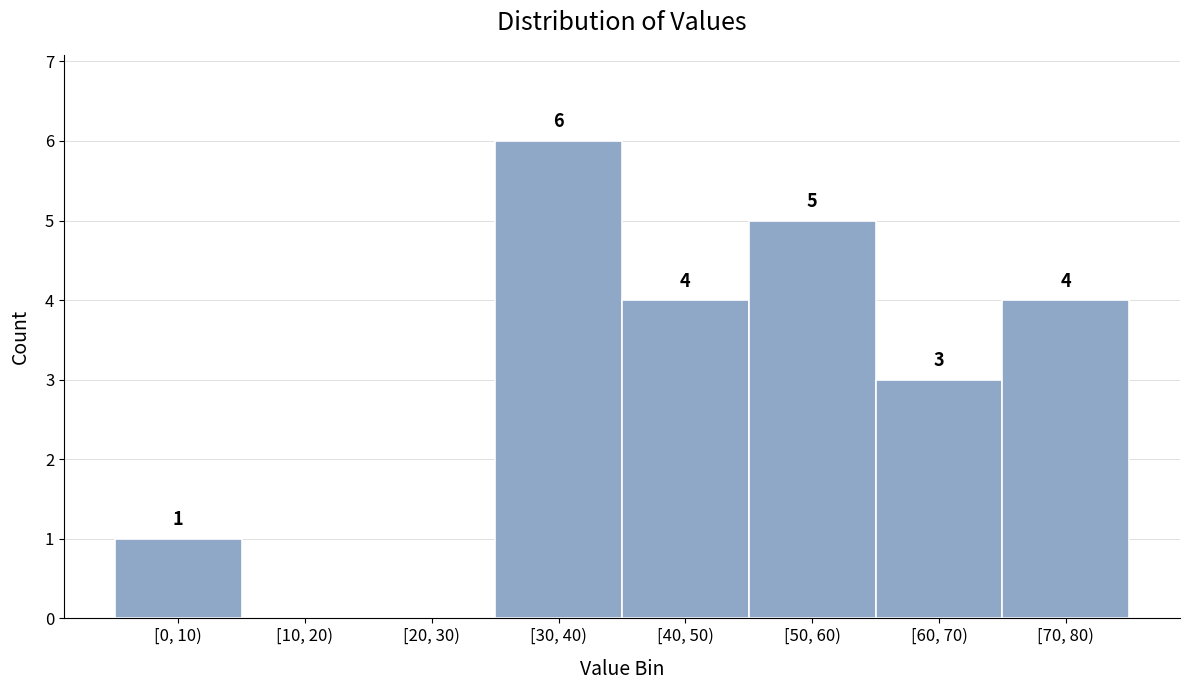

Reading left to right, list all the values displayed in this chart.

[0, 10)=1	[10, 20)=0	[20, 30)=0	[30, 40)=6	[40, 50)=4	[50, 60)=5	[60, 70)=3	[70, 80)=4